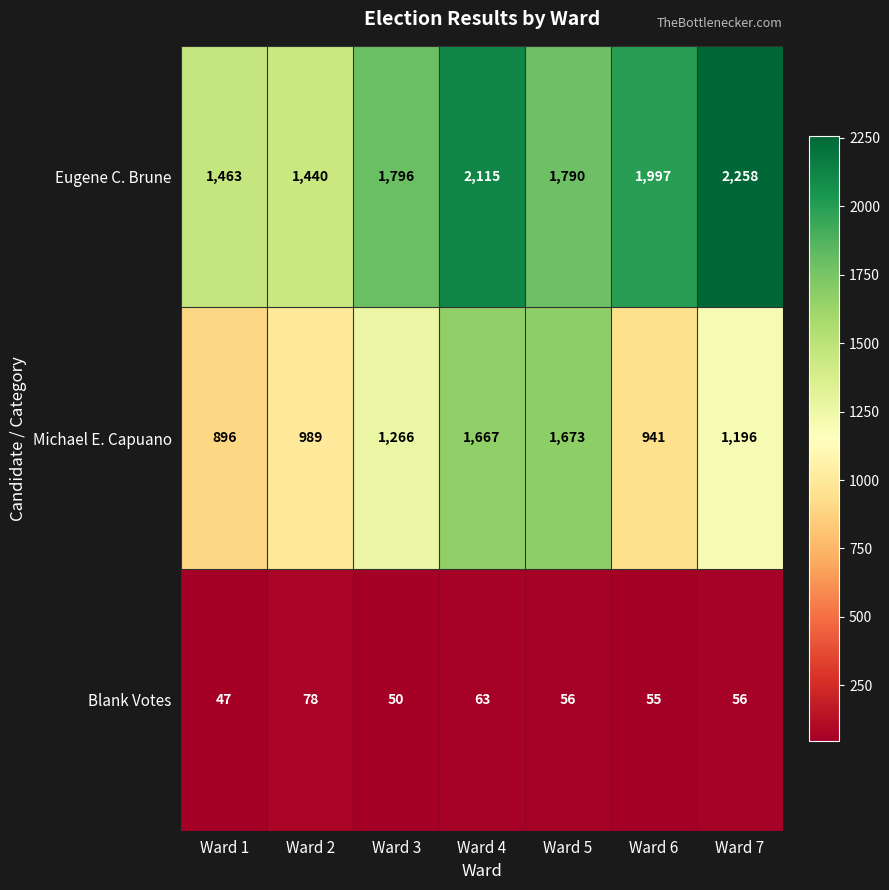

What is the difference between the highest and lowest values at Ward 1?

1416